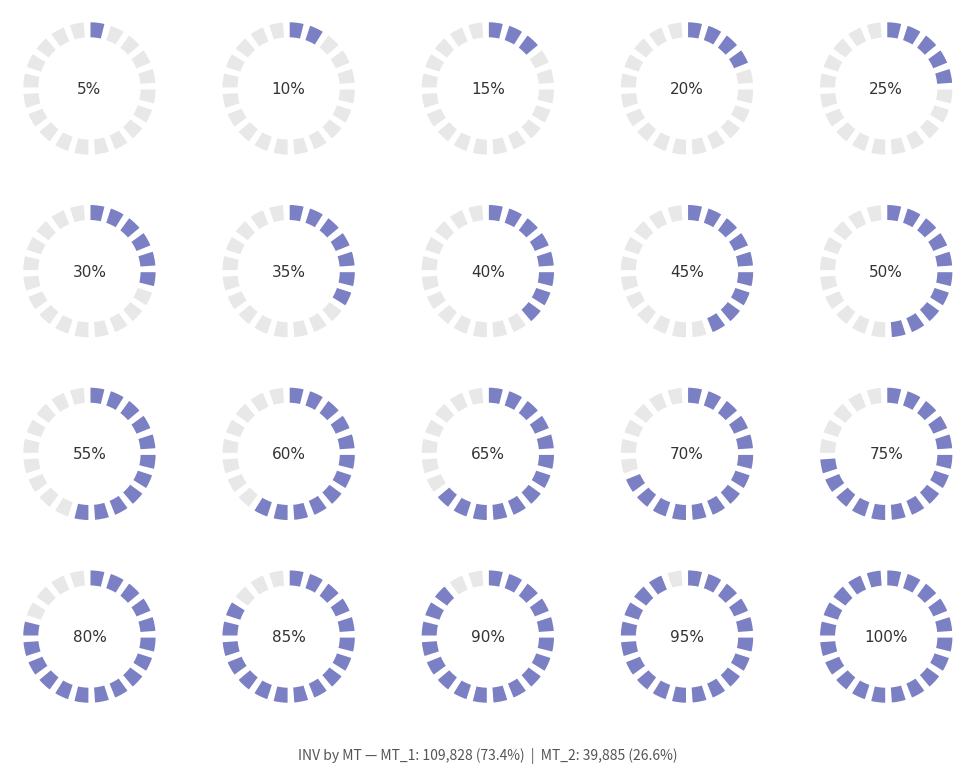

What is the largest slice in the pie chart?

MT_1